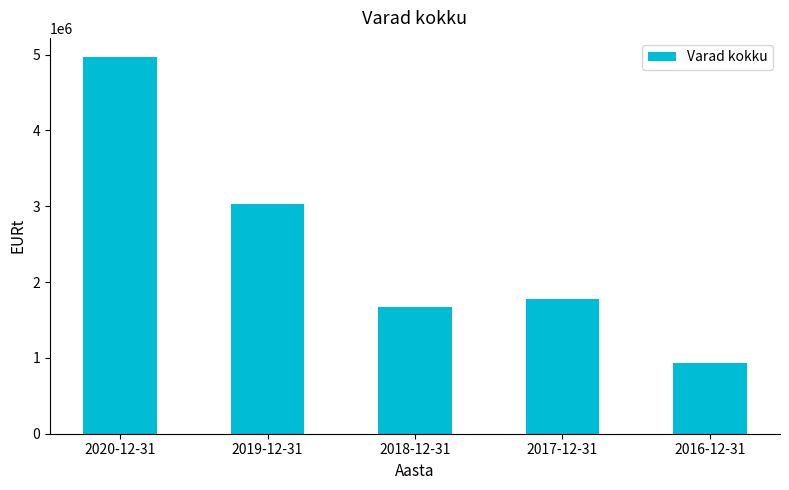

What is the change in value from 2020-12-31 to 2019-12-31?

-1939495.0